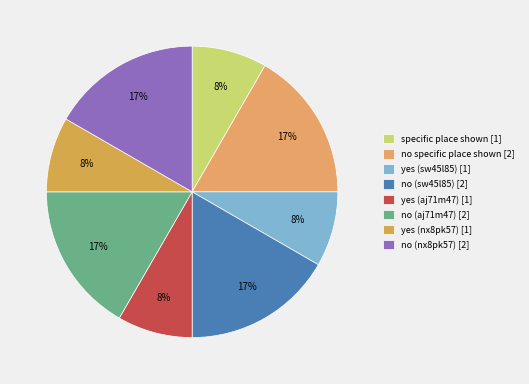

How many segments does this pie chart have?

8